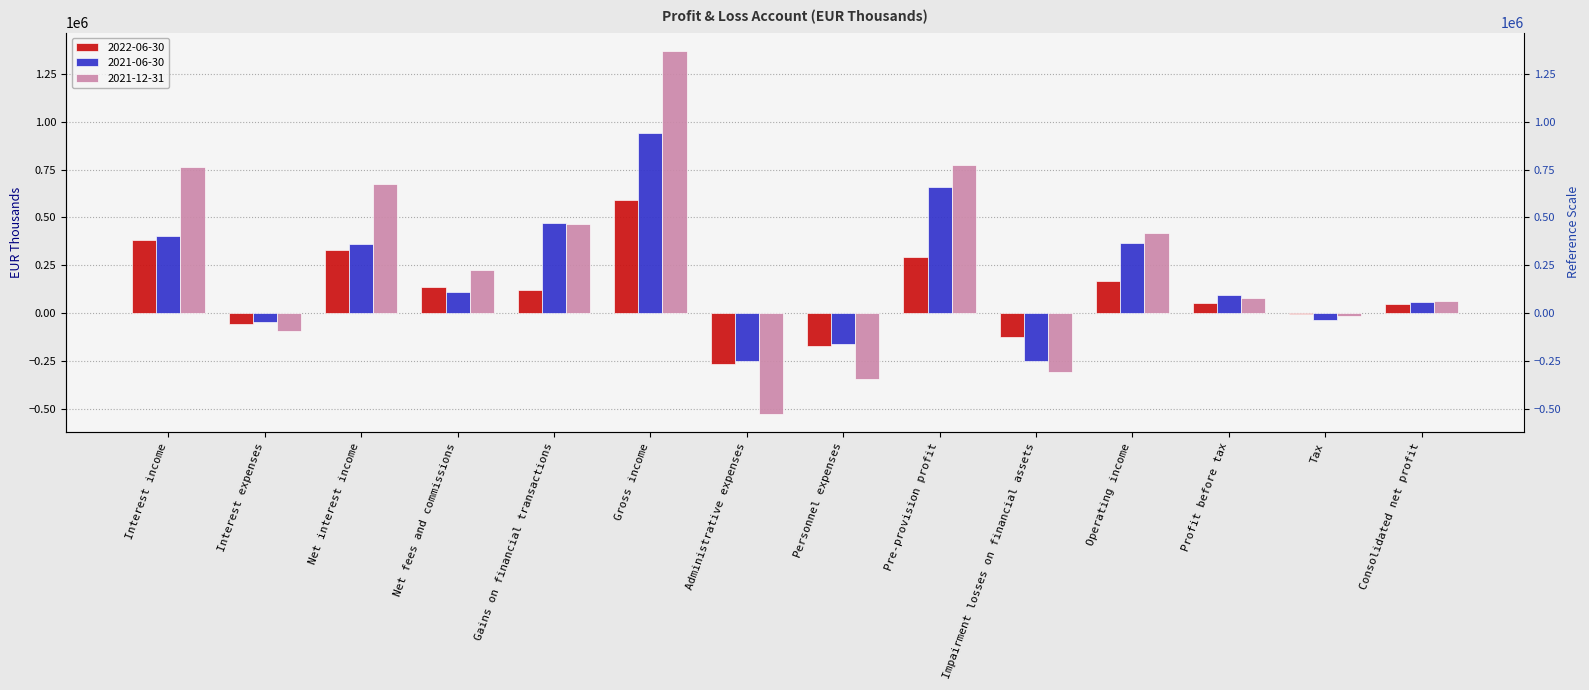

What is the spread (max minus min) of values at Interest income?

380801.8